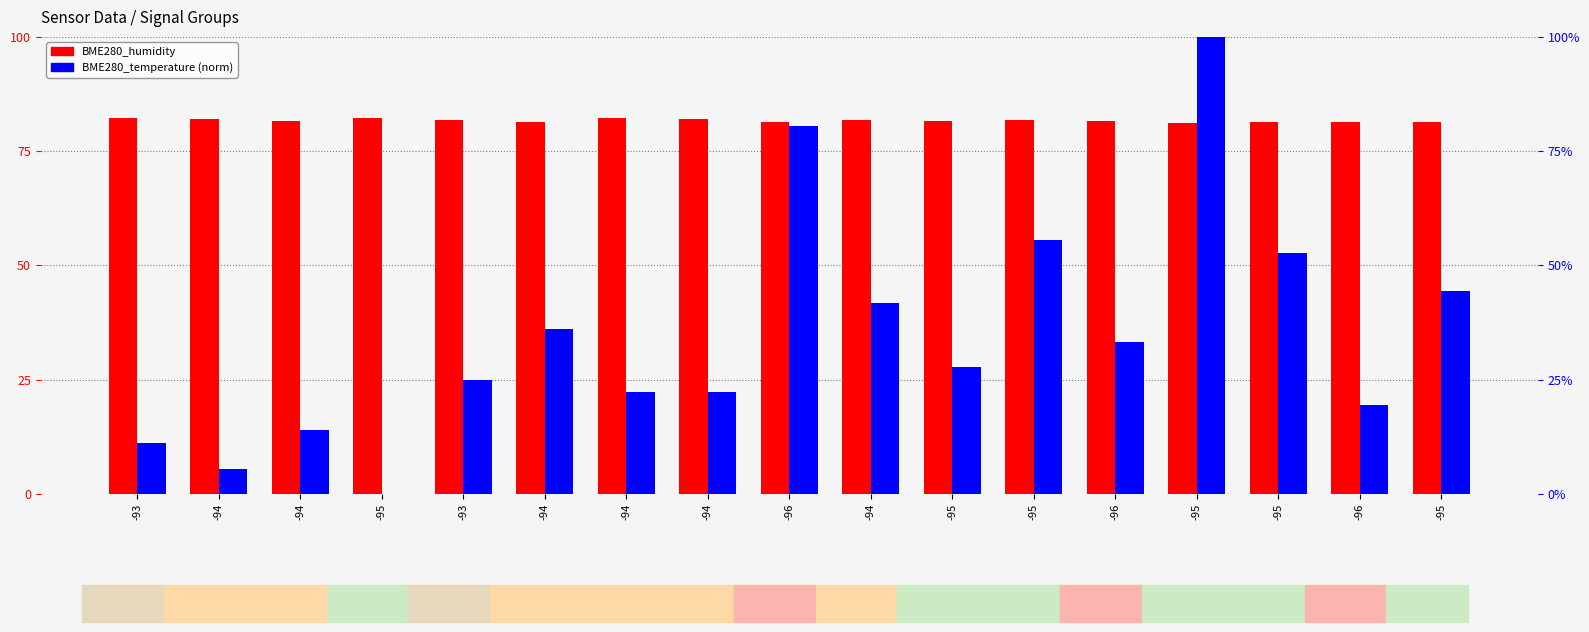

Which series has the largest range (max minus min)?

BME280_temperature (norm)